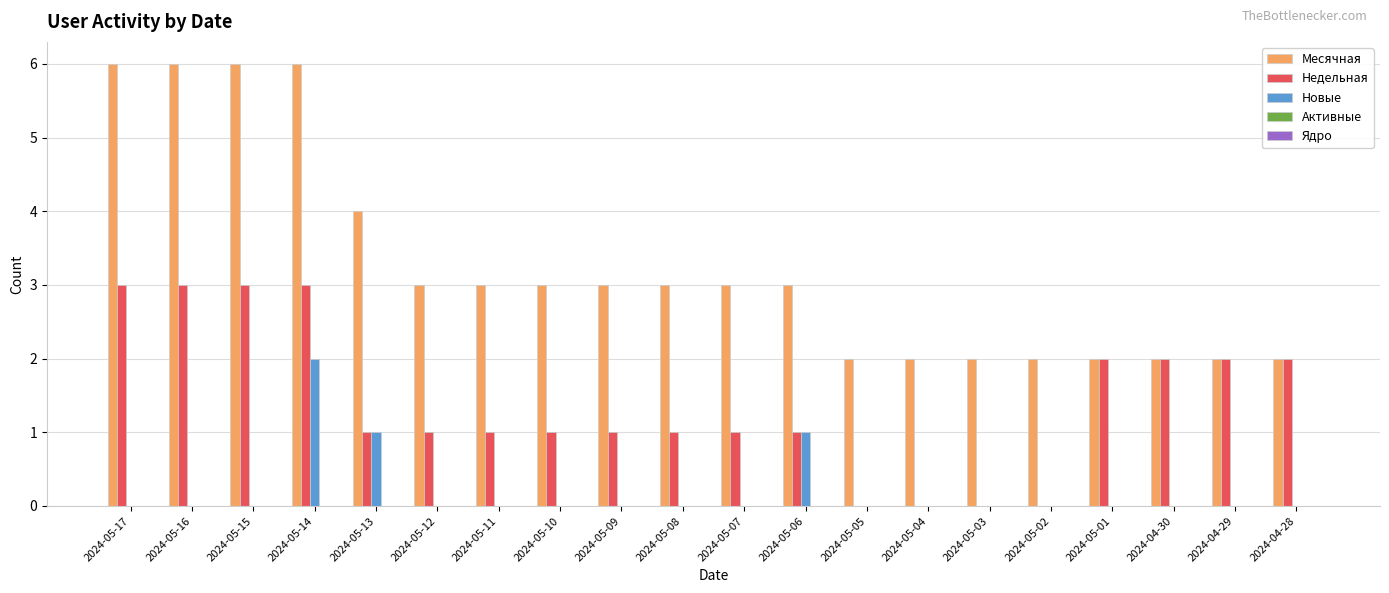

What is the sum of all Новые values?

4